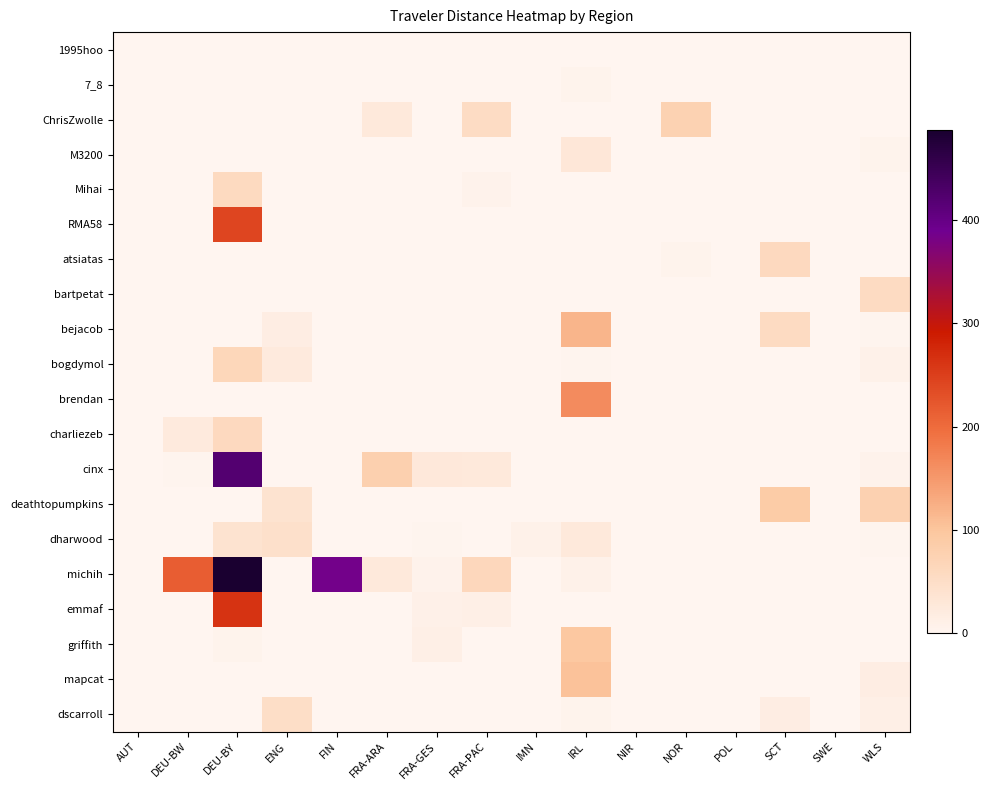

How many distinct data groups are displayed?

20